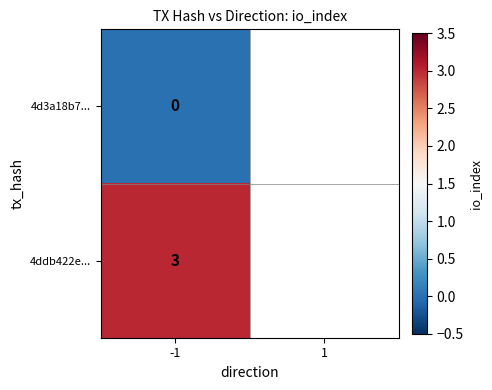

True or false: 4ddb422e... has a value of 1 at -1.

False